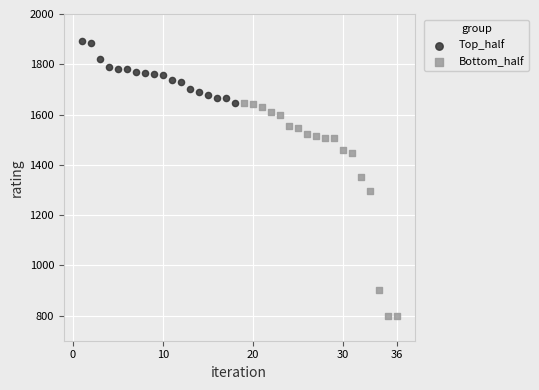

Which series reaches the maximum Y coordinate?

Top_half